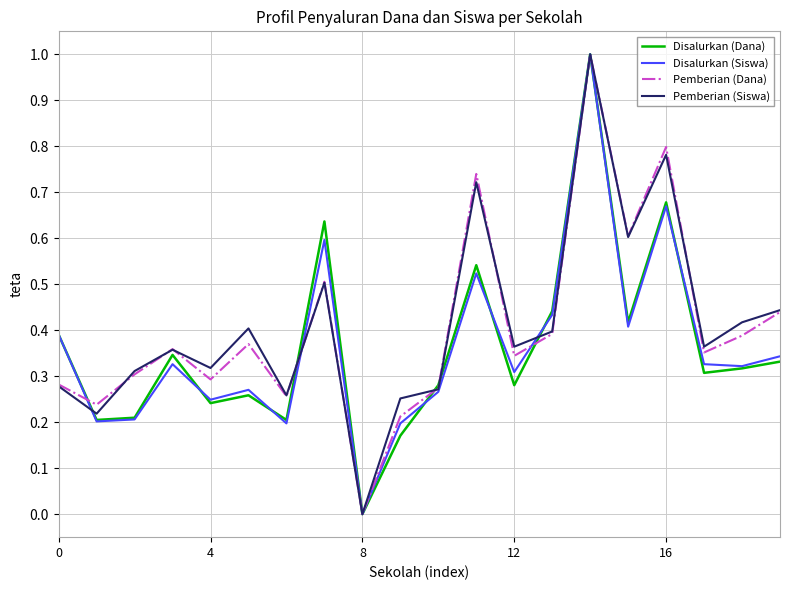

What is the maximum value for Disalurkan (Siswa)?

1.0